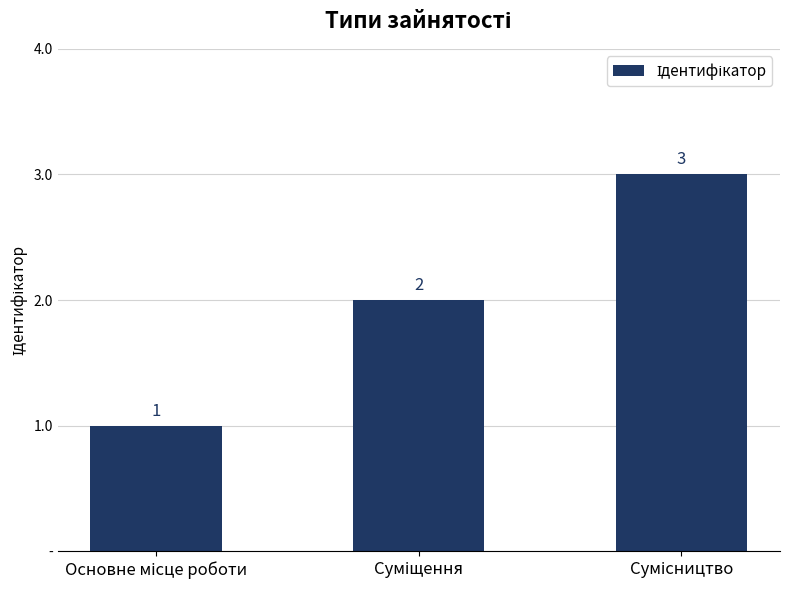

Are the bars grouped side by side (vs. stacked)?

No